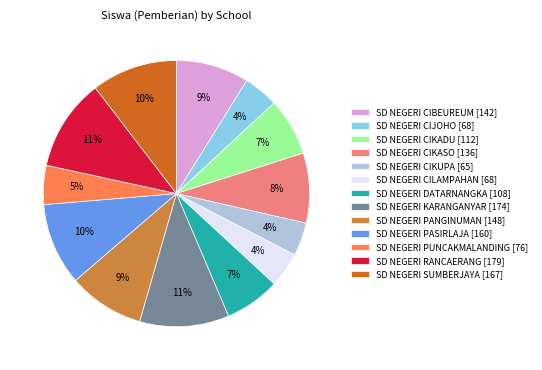

How many slices are in this pie chart?

13